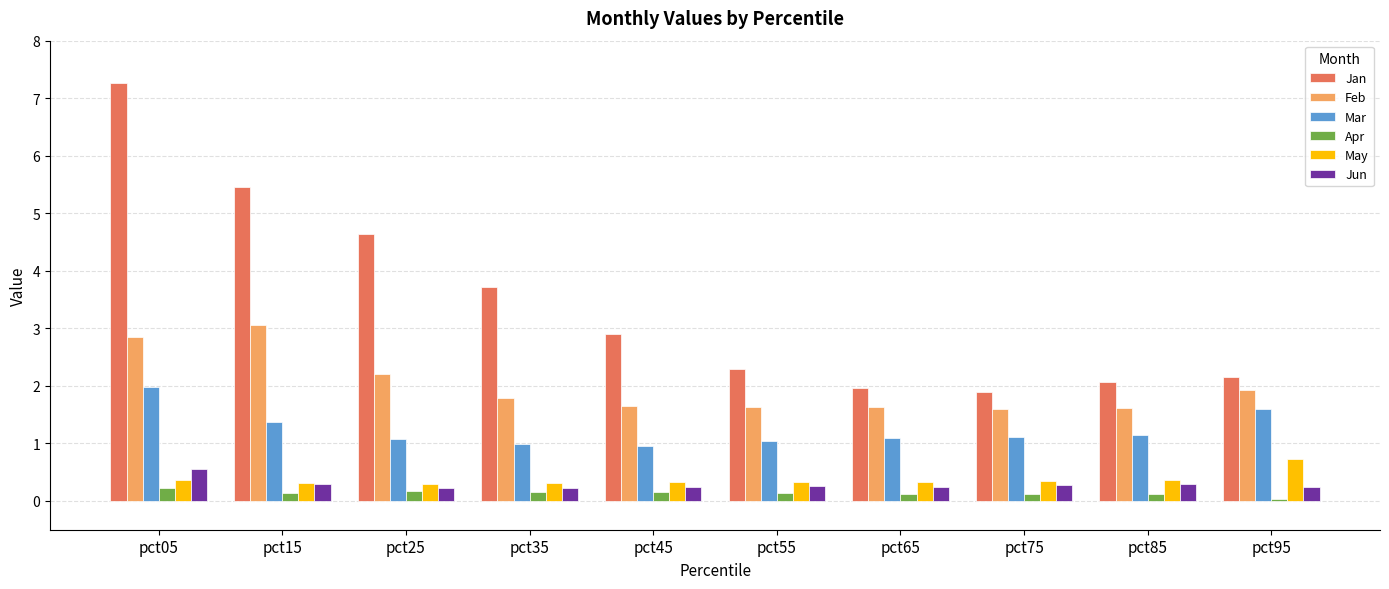

Are the bars horizontal?

No